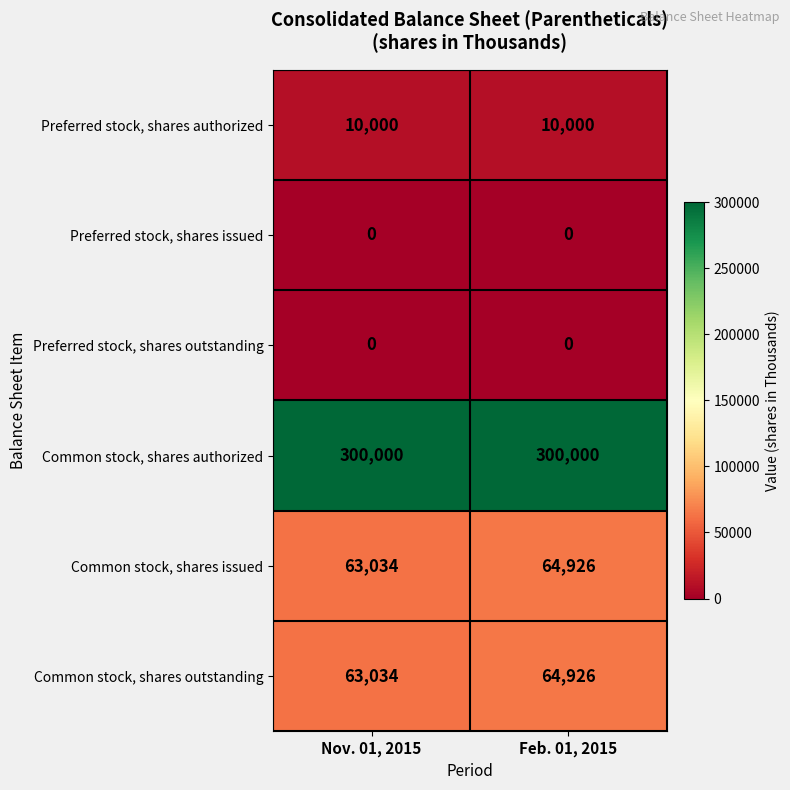

What is the spread (max minus min) of values at Feb. 01, 2015?

300000